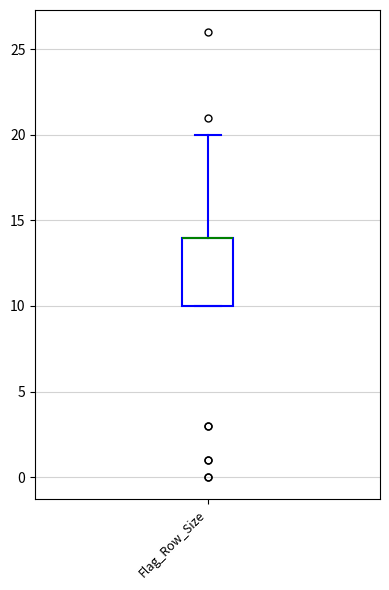

Where does the upper whisker of the box for Flag_Row_Size end on the y-axis? The values are not printed on the chart, so give them approximately, as read against the axis.

20